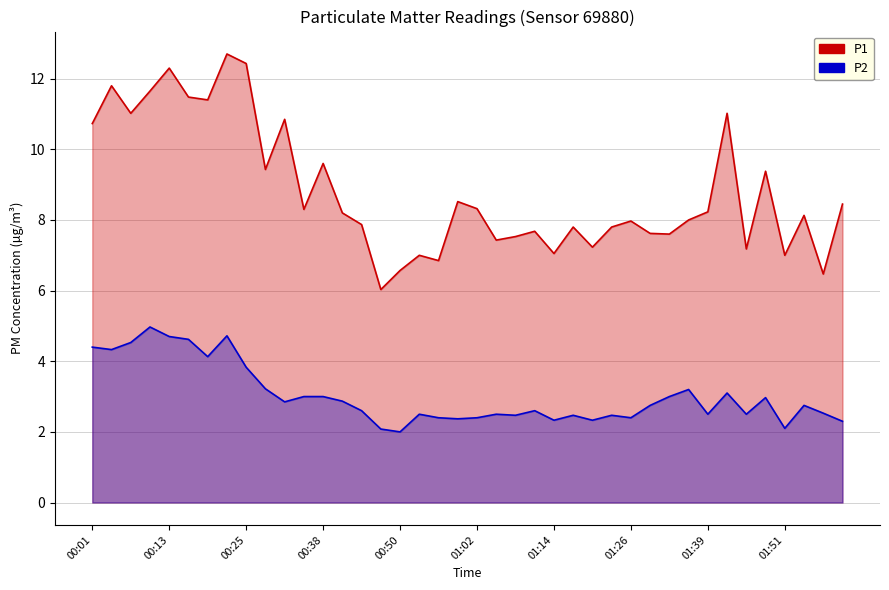

At which label is P1 closest to 9?

01:48